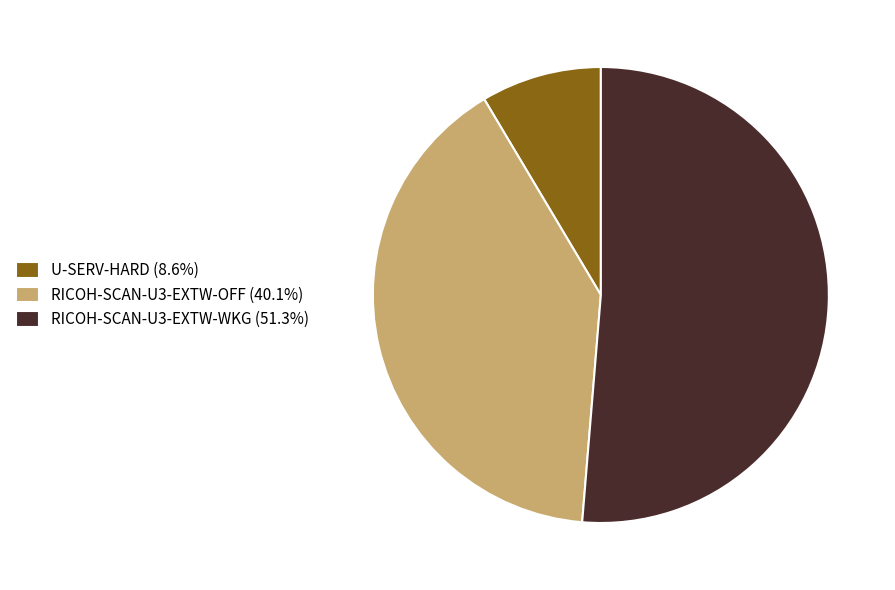

True or false: RICOH-SCAN-U3-EXTW-WKG accounts for 51% of the total.

True